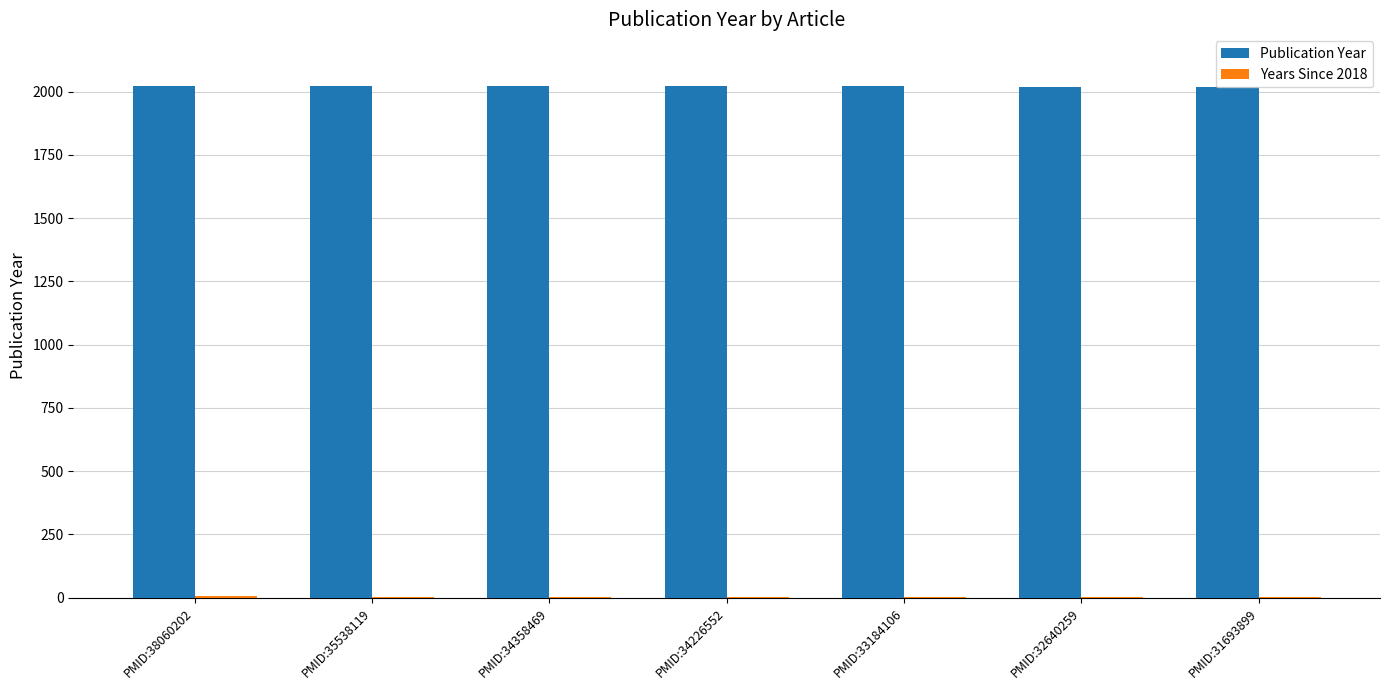

How many series are shown in this chart?

2